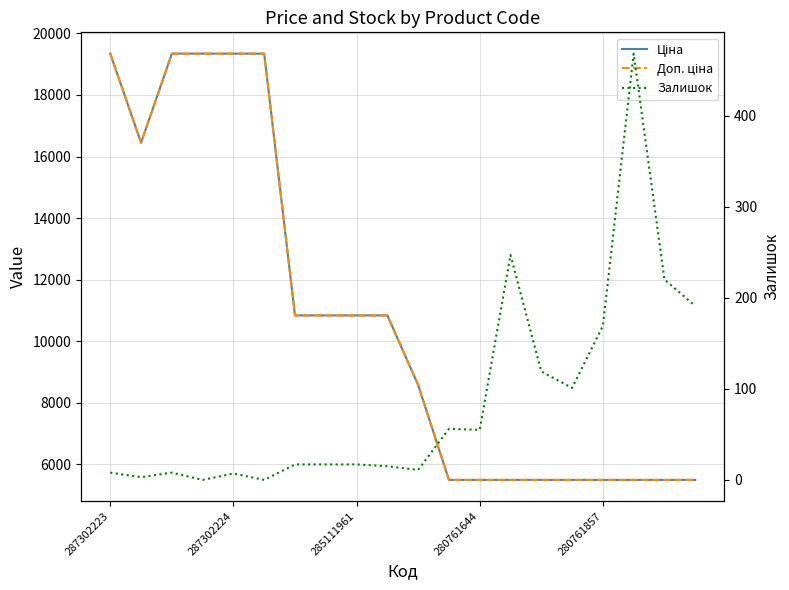

Which label corresponds to the largest value in the chart?

287302223